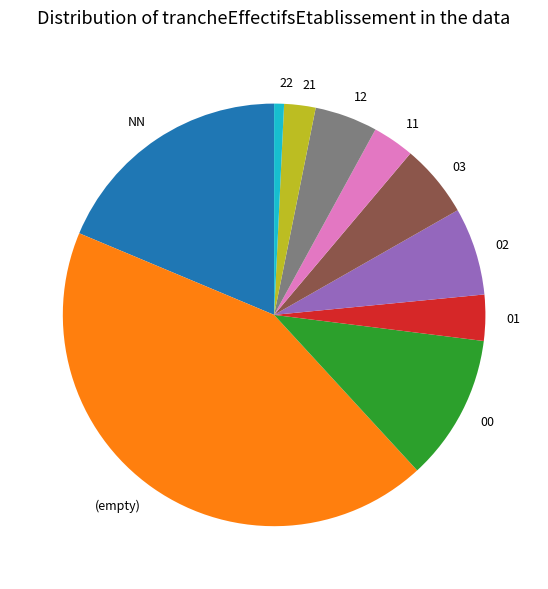

Combined, do 21 and 01 account for over 50%?

No